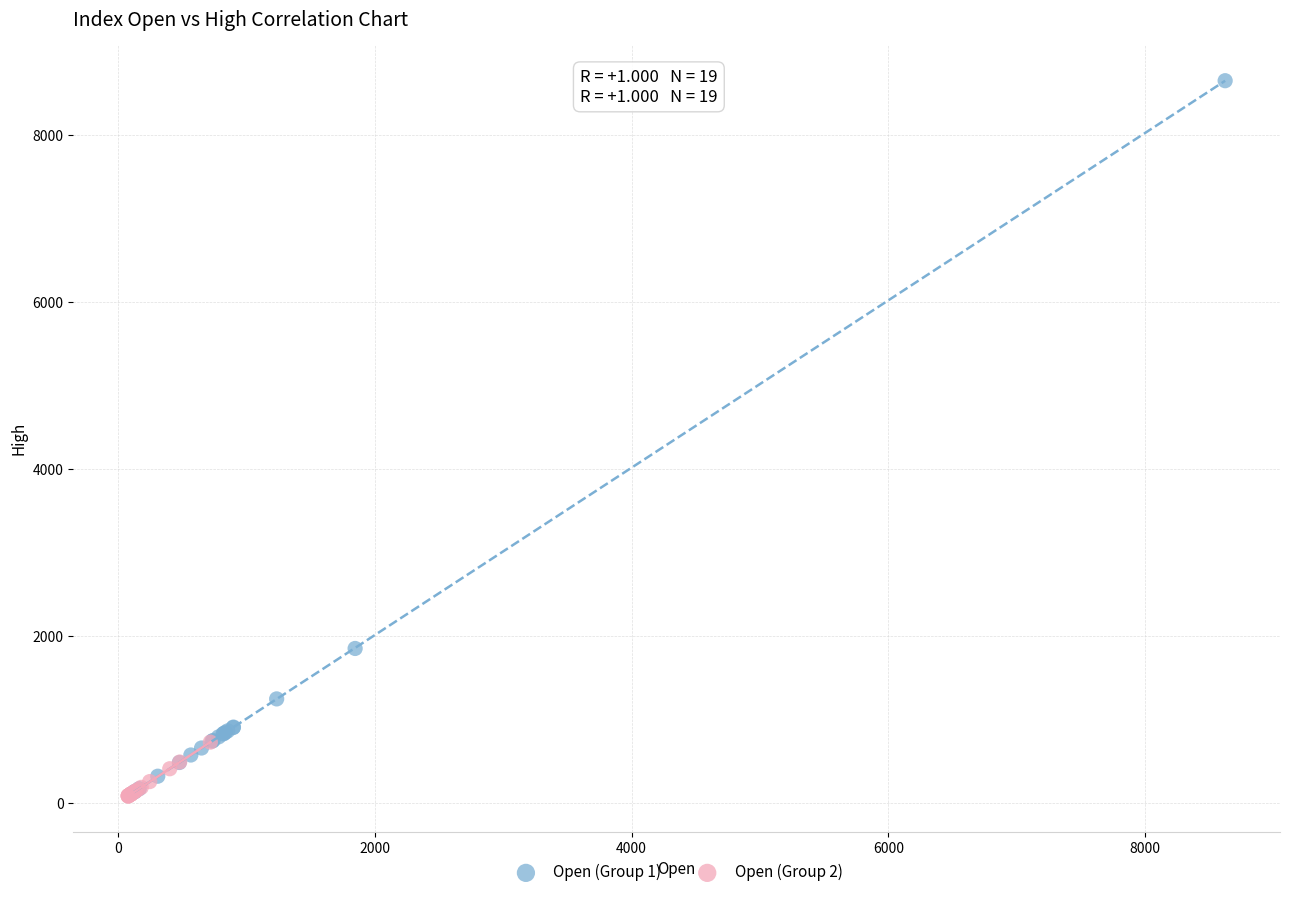

Which series reaches the maximum Y coordinate?

Open (Group 1)